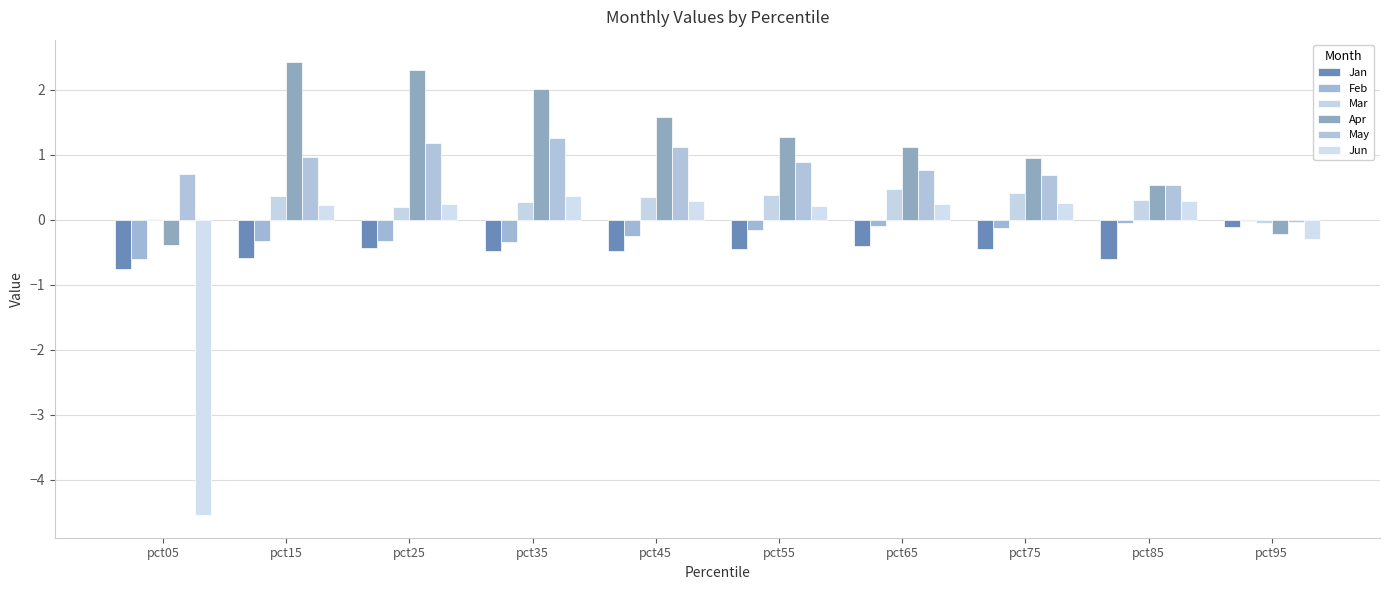

What is the approximate value of May at pct65?

0.8